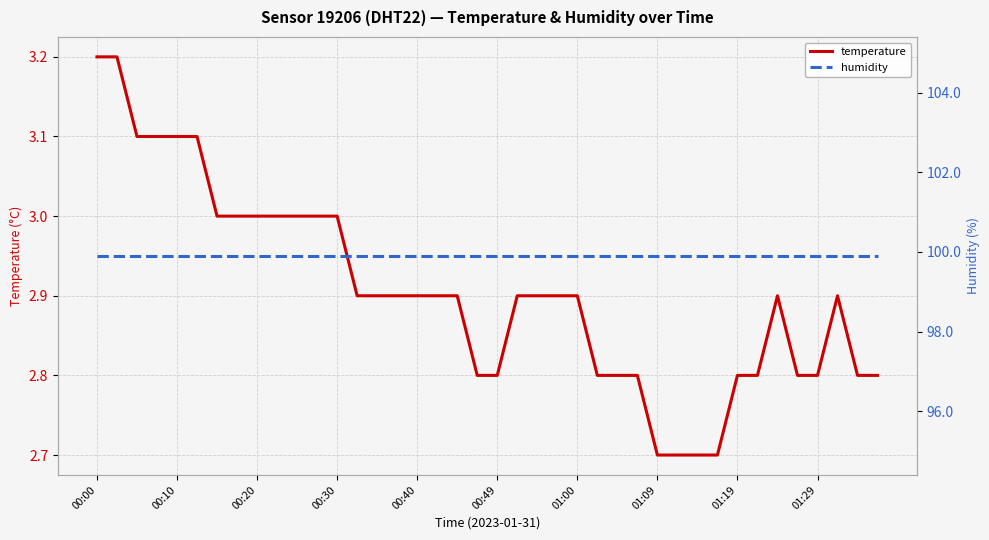

Which series has the largest total across all categories?

humidity